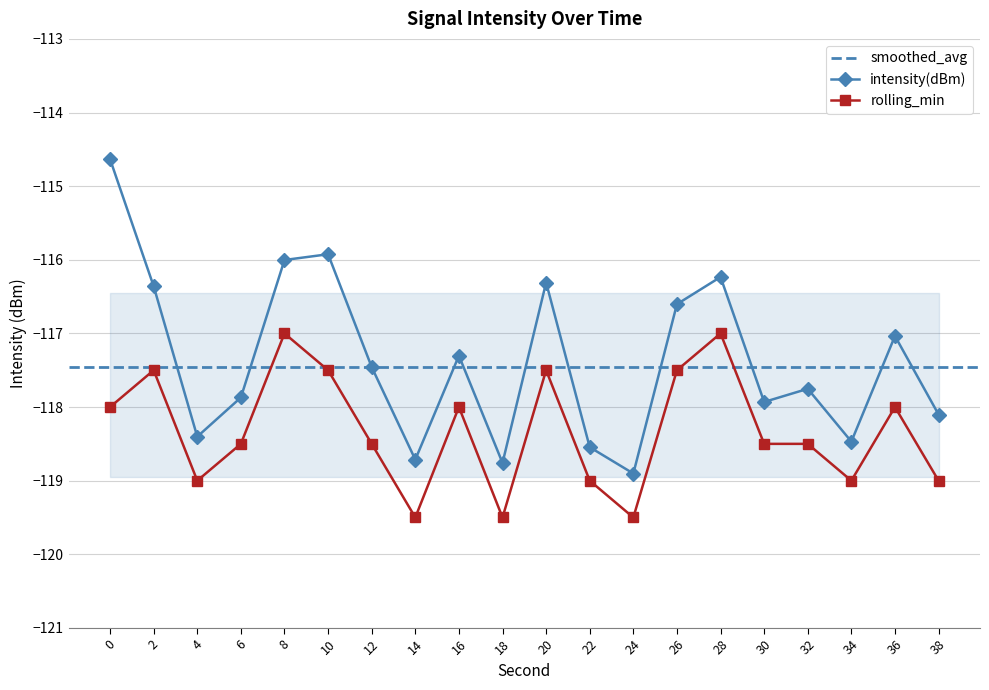

At which category does rolling_min reach its first local valley?

4